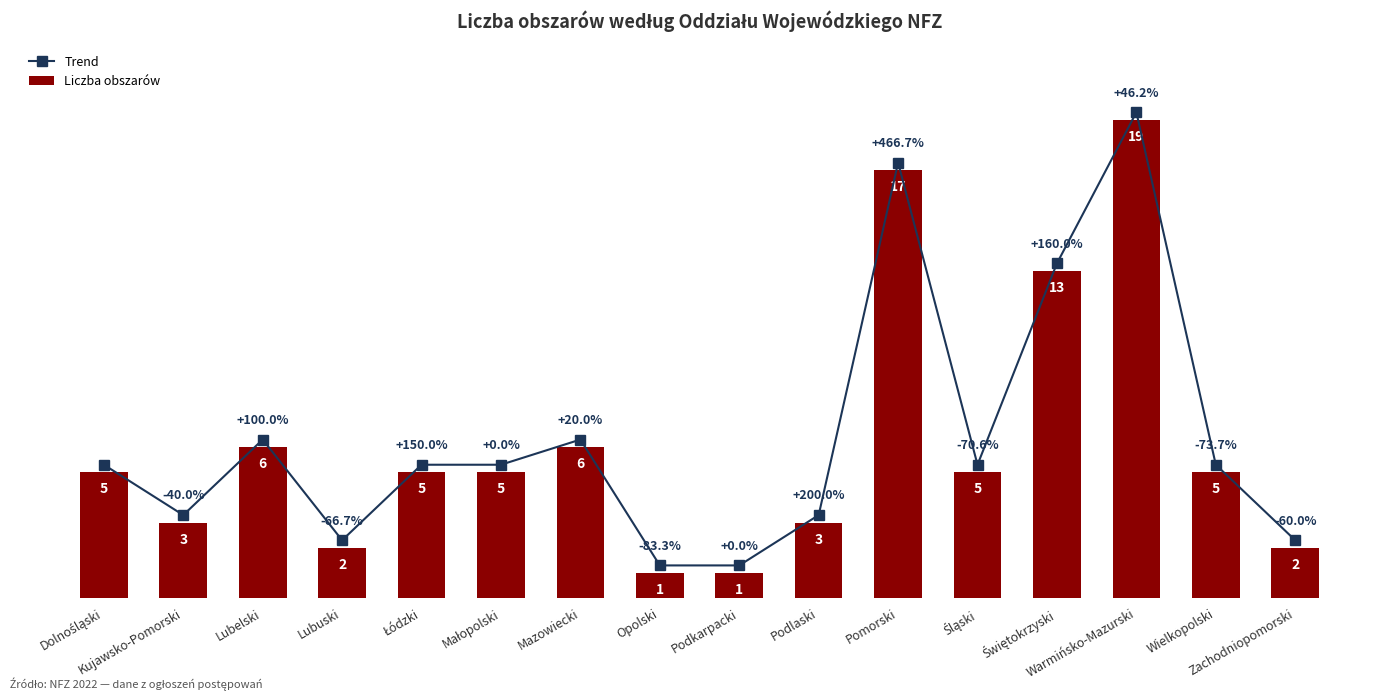

Is the value of Trend at Pomorski greater than the value of Liczba obszarów at Kujawsko-Pomorski?

Yes